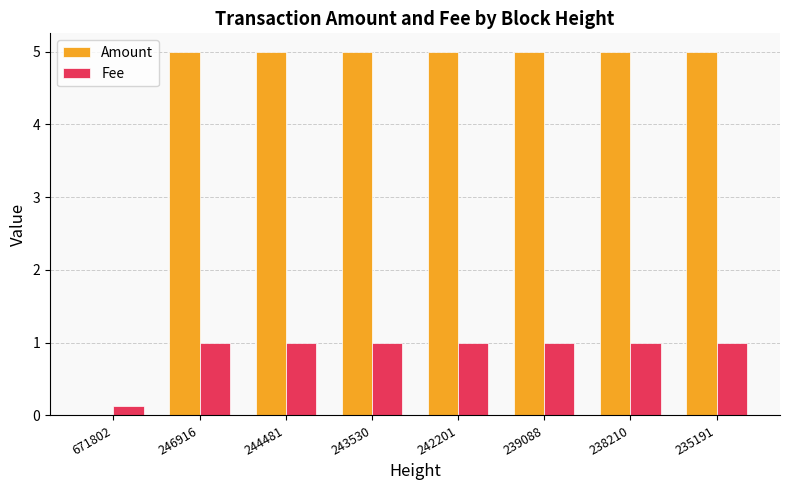

Is the value of Amount at 244481 greater than the value of Fee at 244481?

Yes